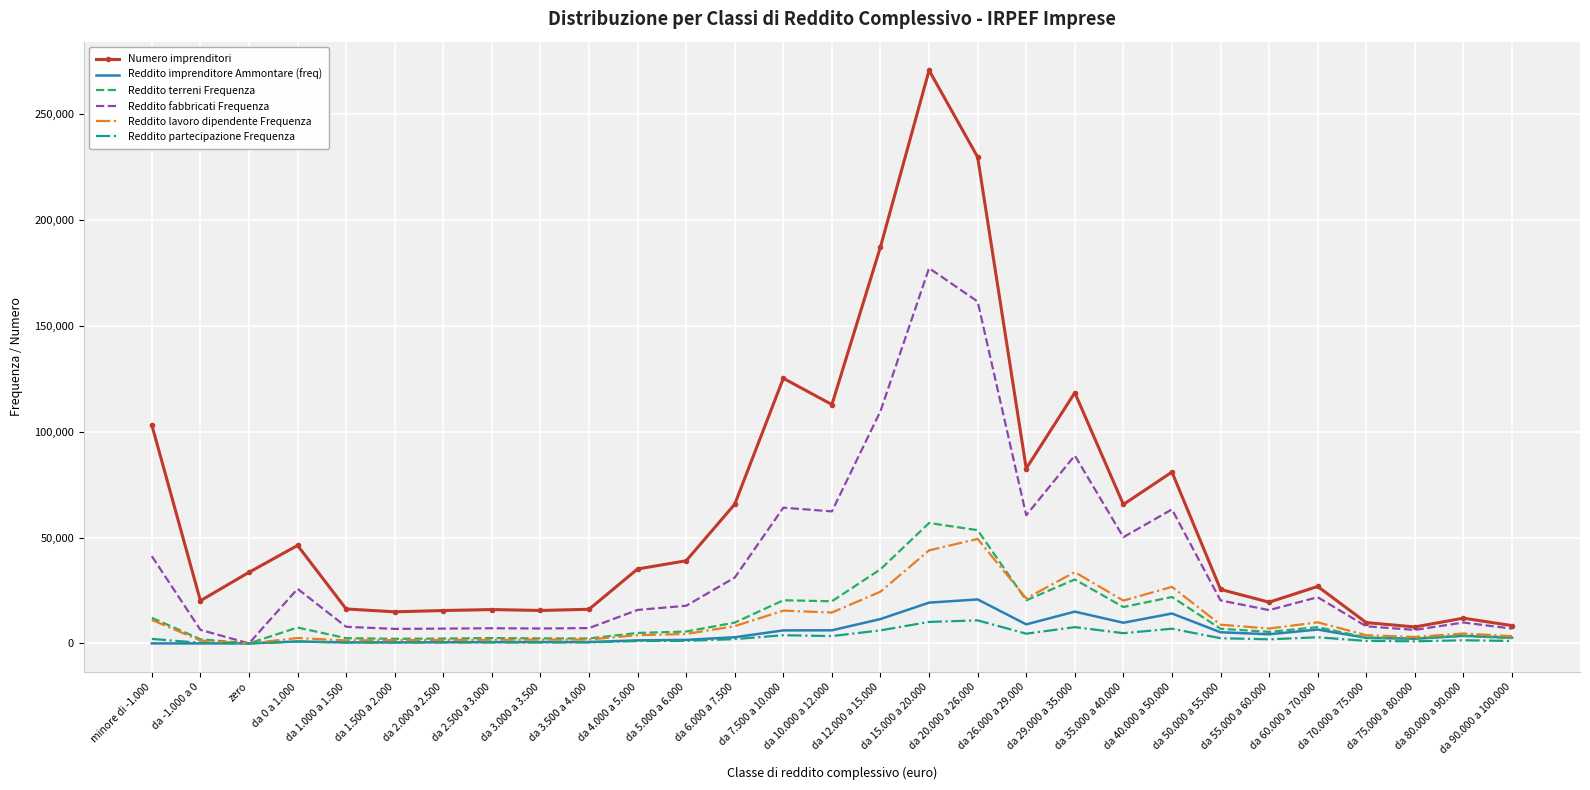

What is the approximate value of Numero imprenditori at zero, to the nearest 100?

33600